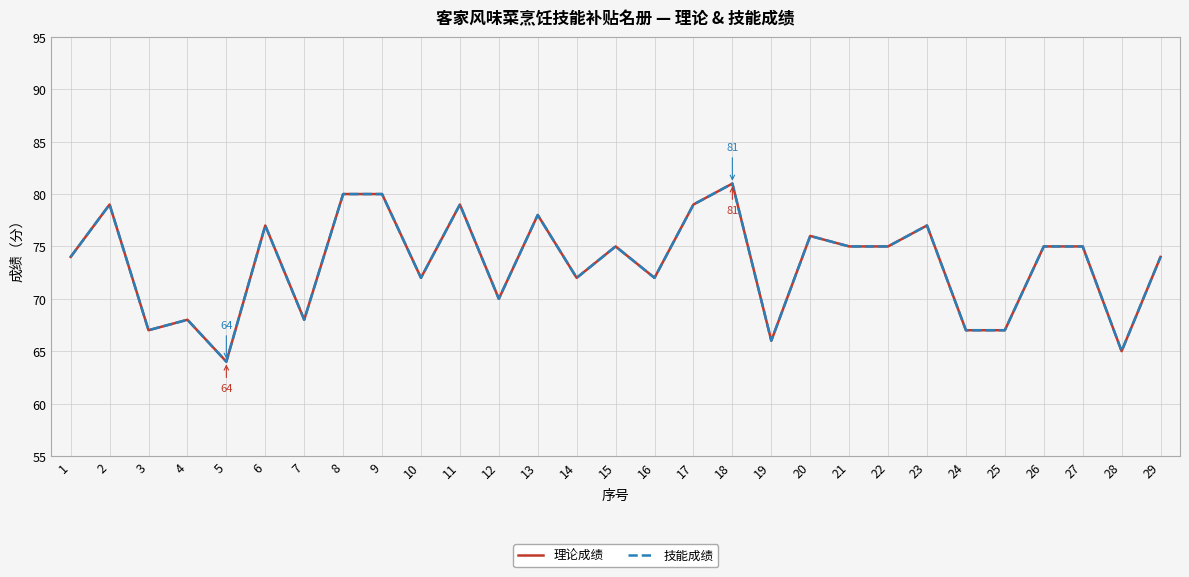

Does the chart have visible grid lines?

Yes